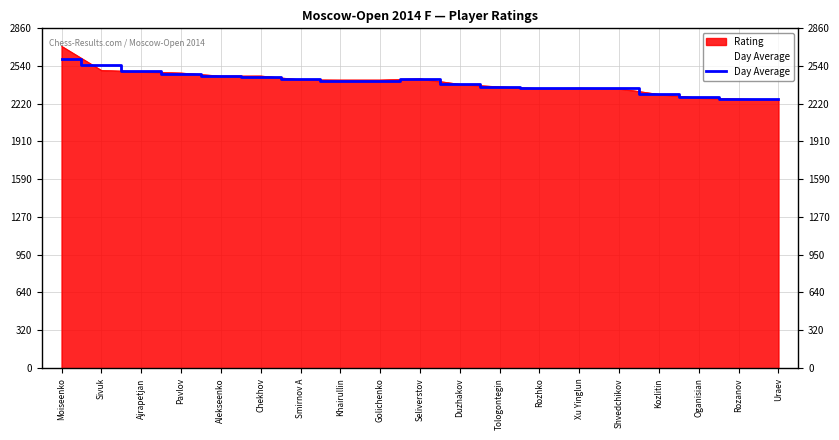

Does the chart display data point markers on the line(s)?

No